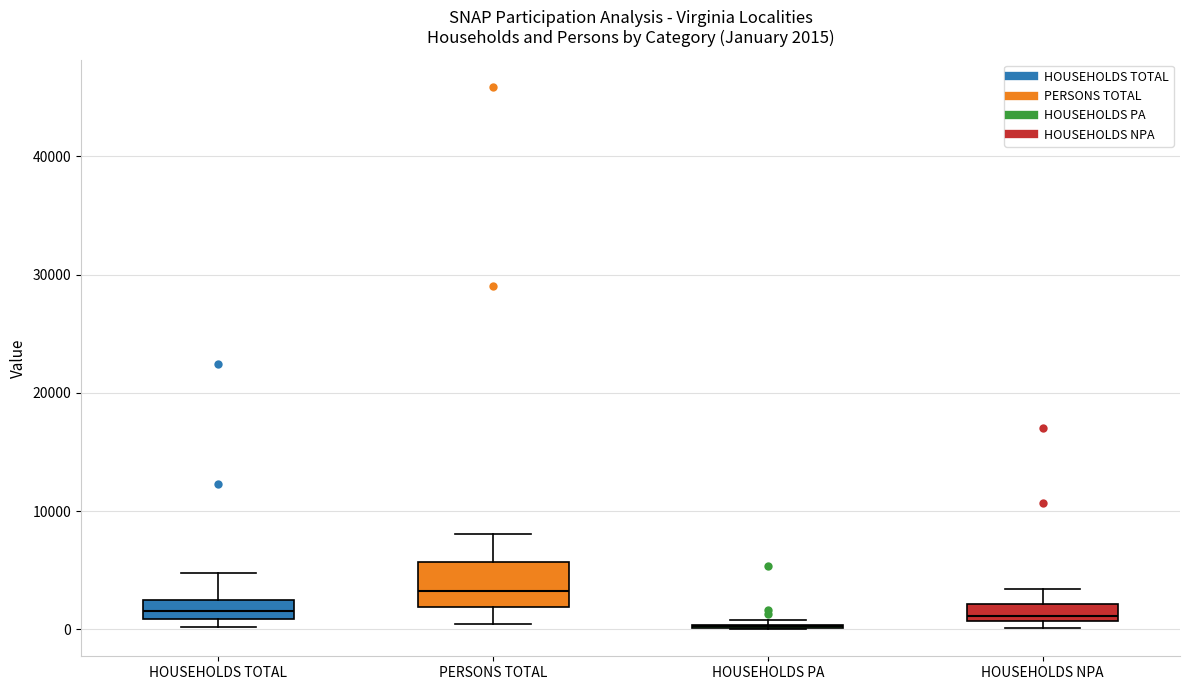

Which box is the tallest, from its lower edge to its upper edge?

PERSONS TOTAL